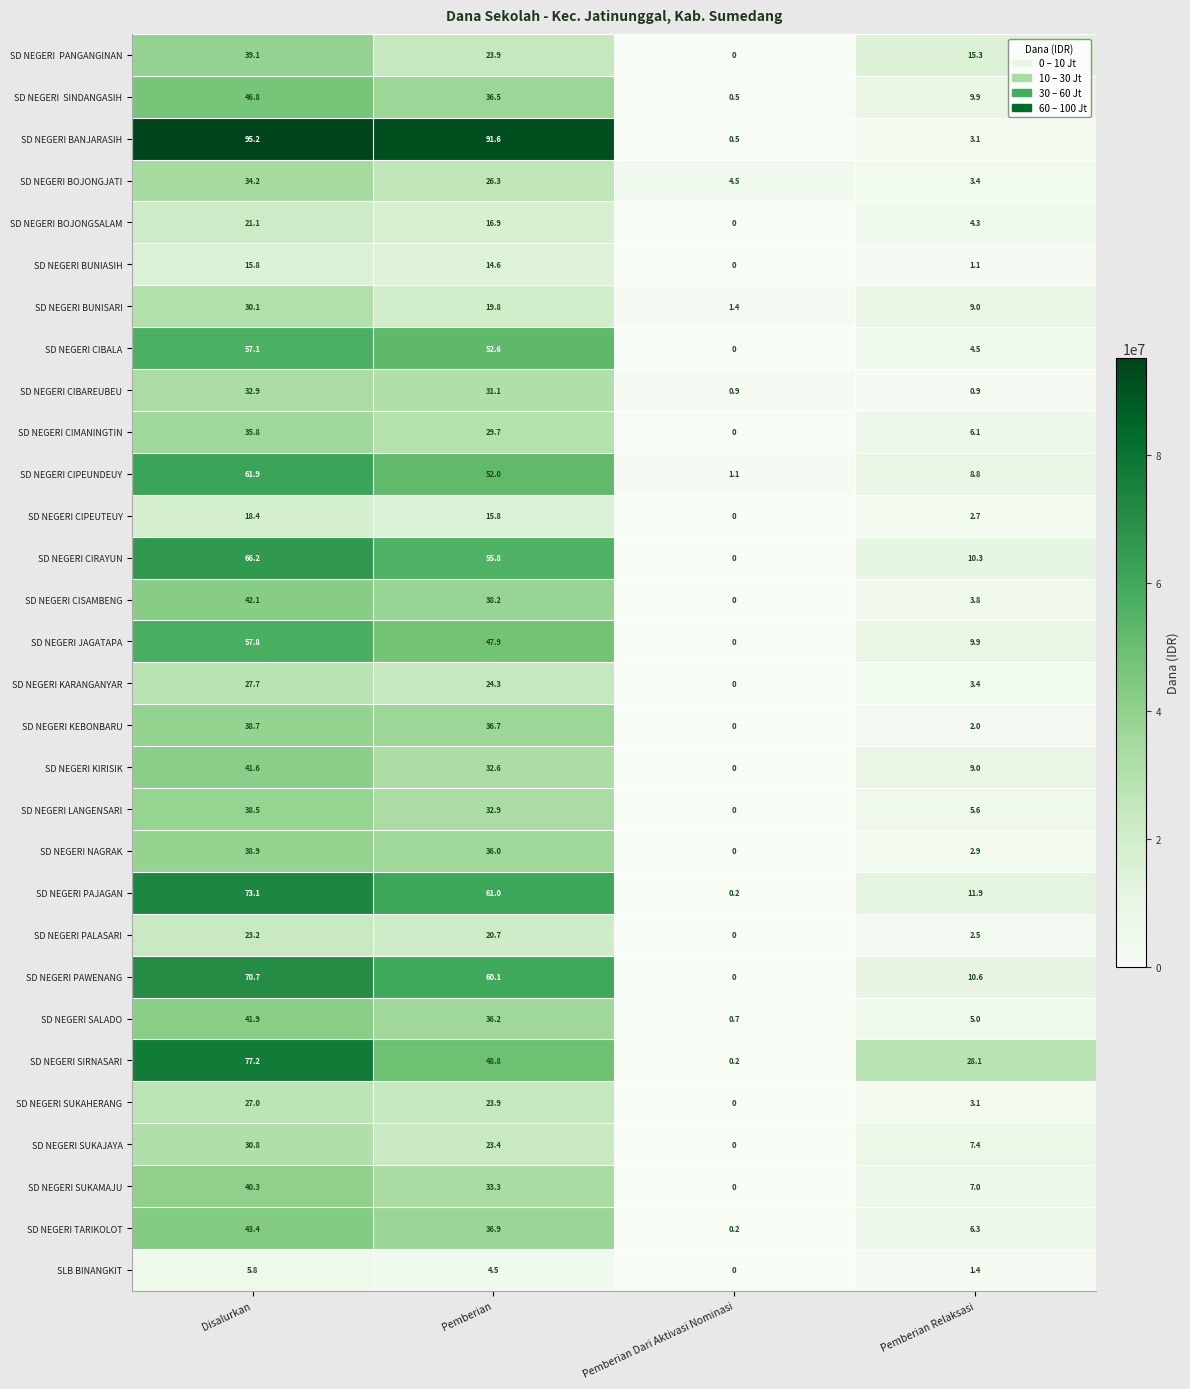

Which series has the widest spread of values?

SD NEGERI BANJARASIH